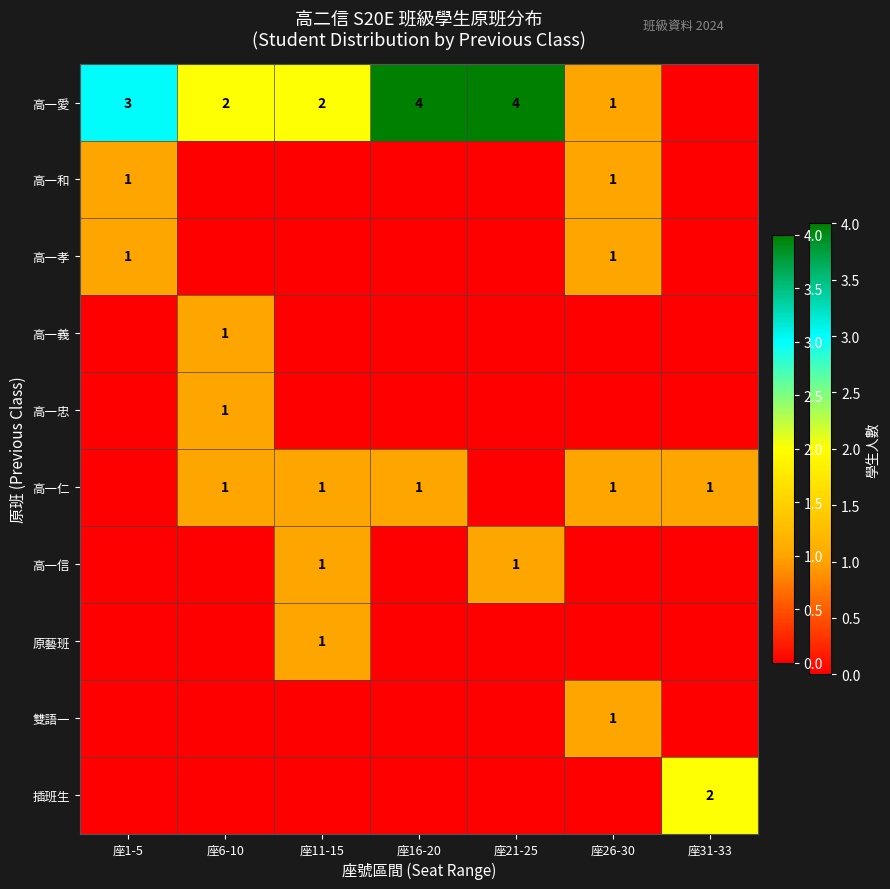

The value of 高一義 at 座6-10 is 1. True or false?

True